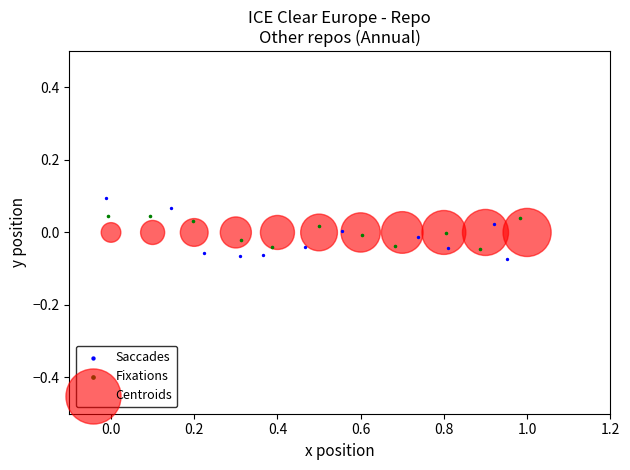

Which series reaches the maximum Y coordinate?

Saccades